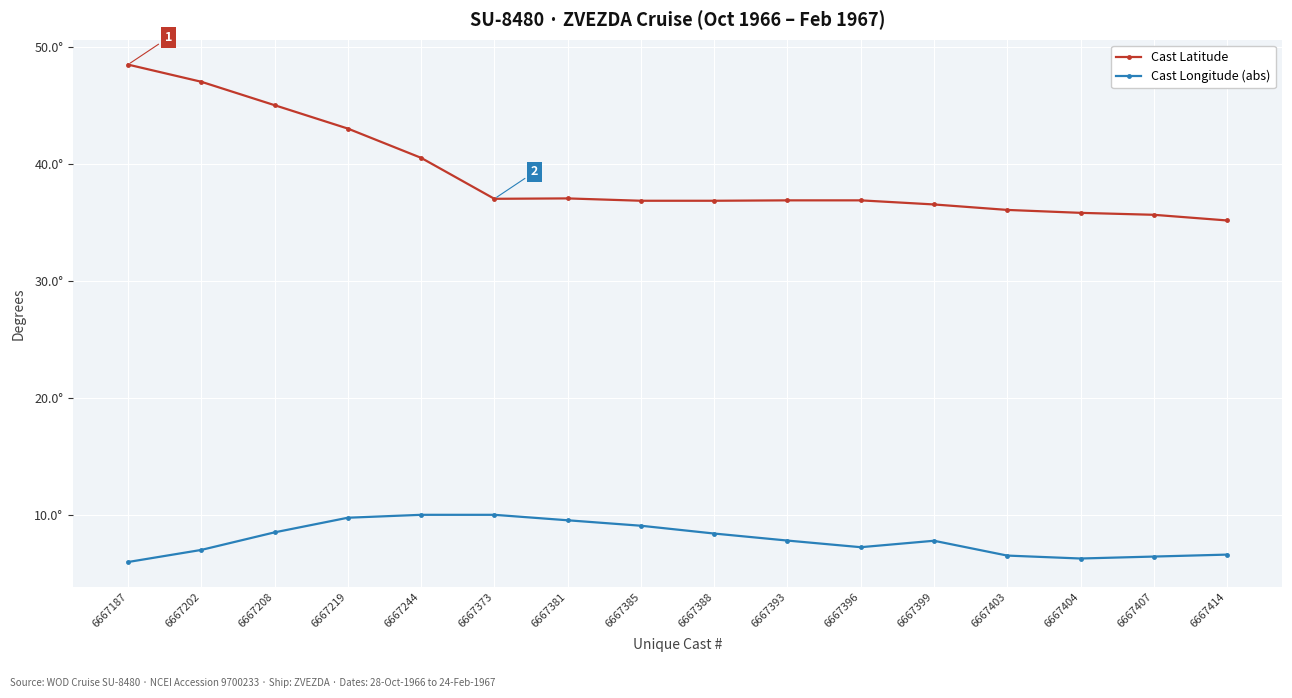

What is the value of the Cast Longitude (abs) point at the 16th from the left?

6.6